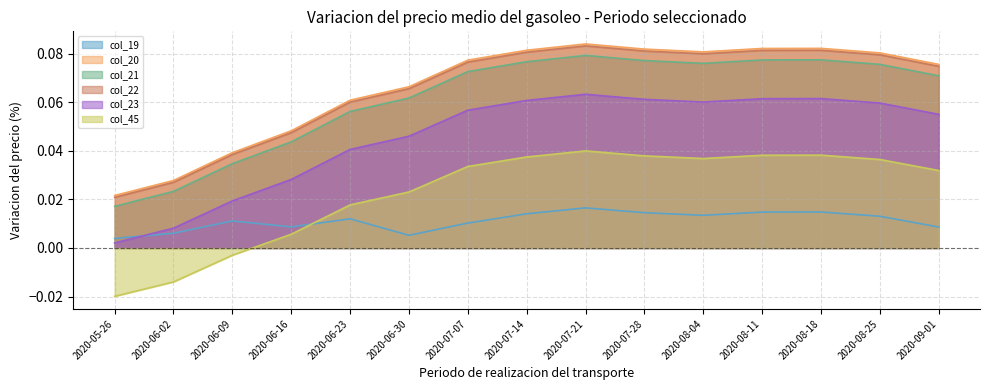

Which has a higher value, 2020-07-14 or 2020-08-18?

2020-08-18